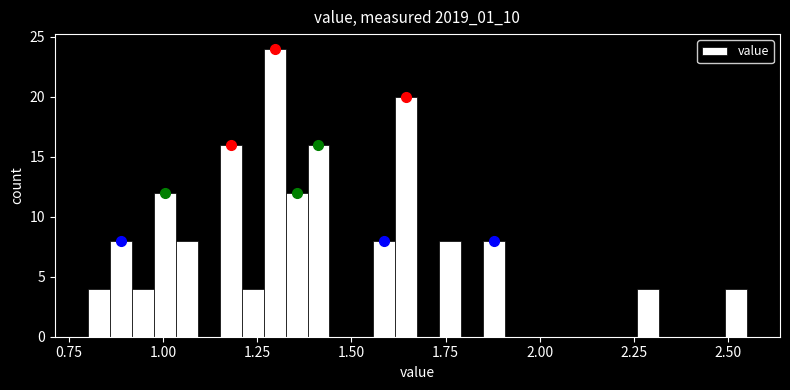

Read against the x-axis, roughly where is the centre of the tallest bar?

1.30